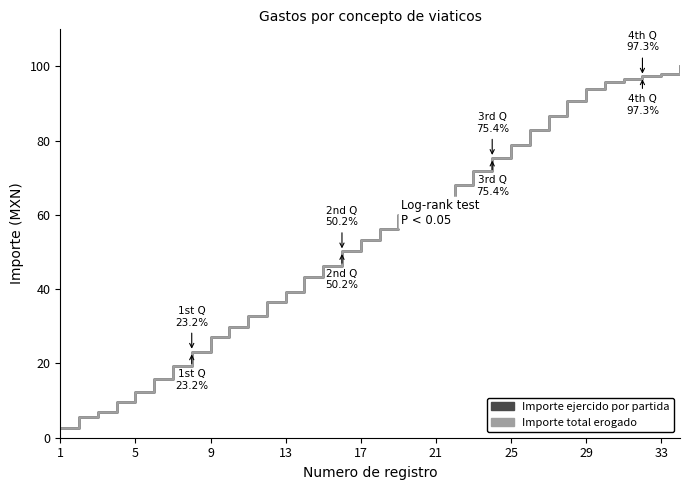

At which category is the sum across all series the highest?

33